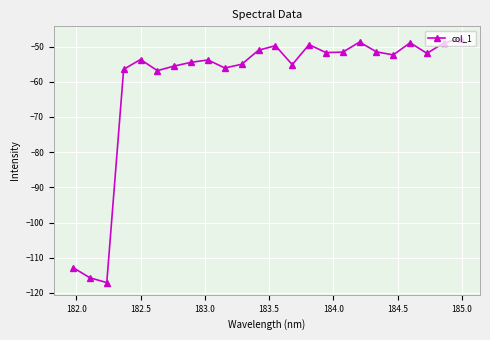

What is the value of the 9th point from the left?

-53.8